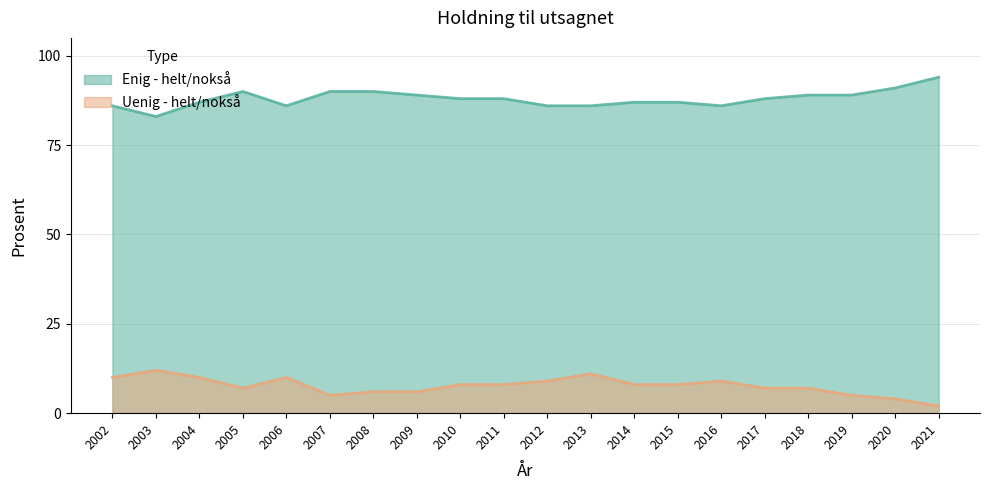

Reading left to right, extract all data points from this chart.

Enig - helt/nokså: 2002=86	2003=83	2004=87	2005=90	2006=86	2007=90	2008=90	2009=89	2010=88	2011=88	2012=86	2013=86	2014=87	2015=87	2016=86	2017=88	2018=89	2019=89	2020=91	2021=94
Uenig - helt/nokså: 2002=10	2003=12	2004=10	2005=7	2006=10	2007=5	2008=6	2009=6	2010=8	2011=8	2012=9	2013=11	2014=8	2015=8	2016=9	2017=7	2018=7	2019=5	2020=4	2021=2